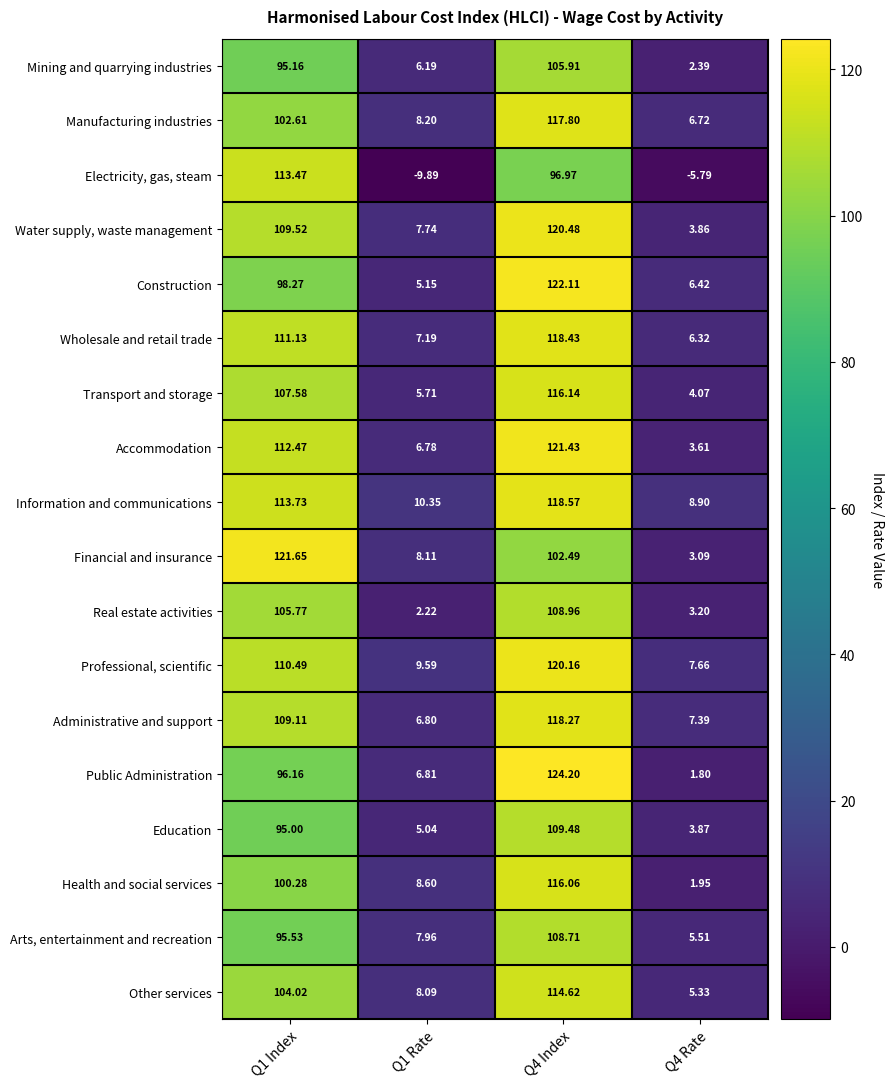

Which category has the highest value across all series?

Q4 Index